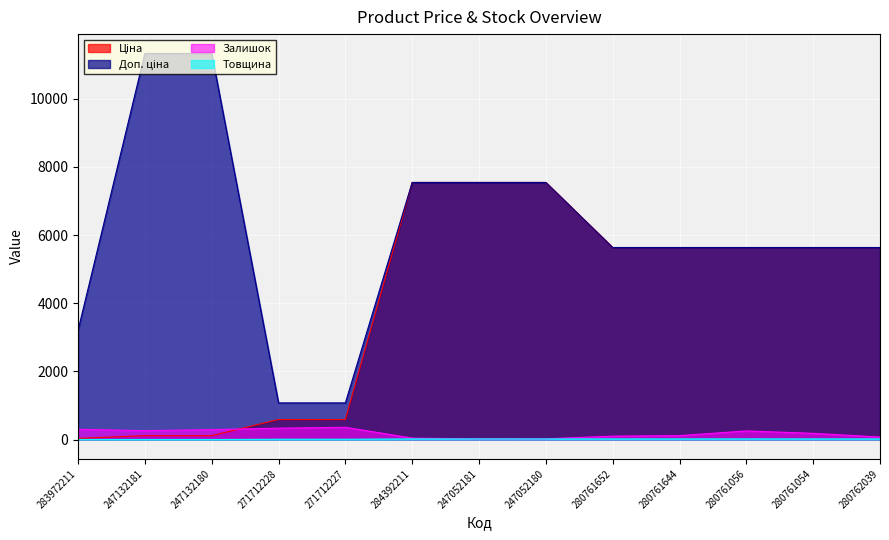

What position from the left is 247132180?

3